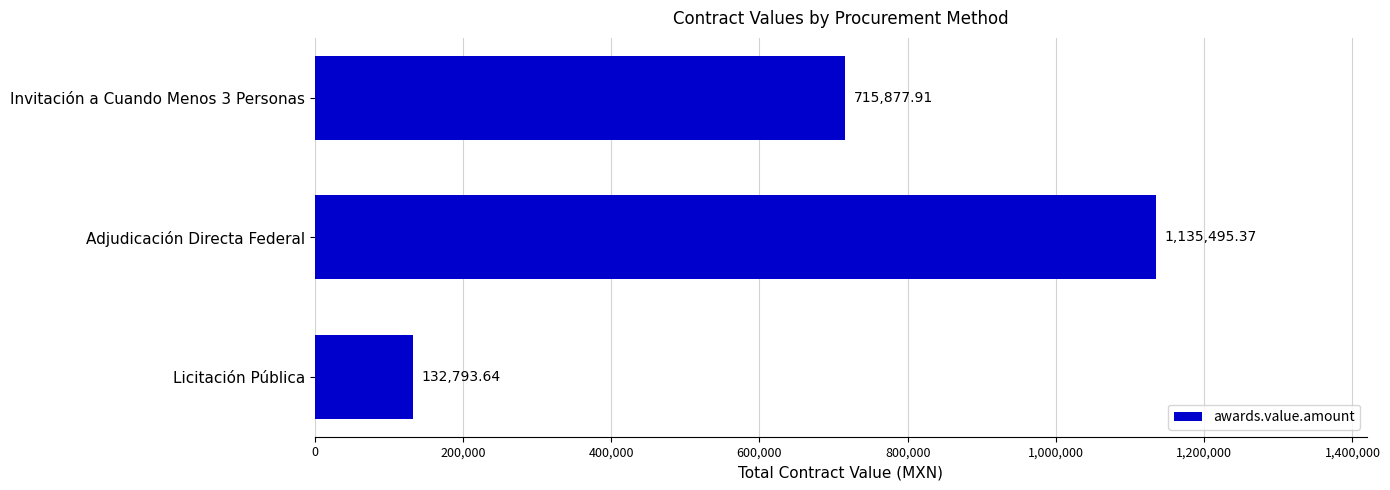

What is the sum of the values at Adjudicación Directa Federal and Licitación Pública?

1268289.0